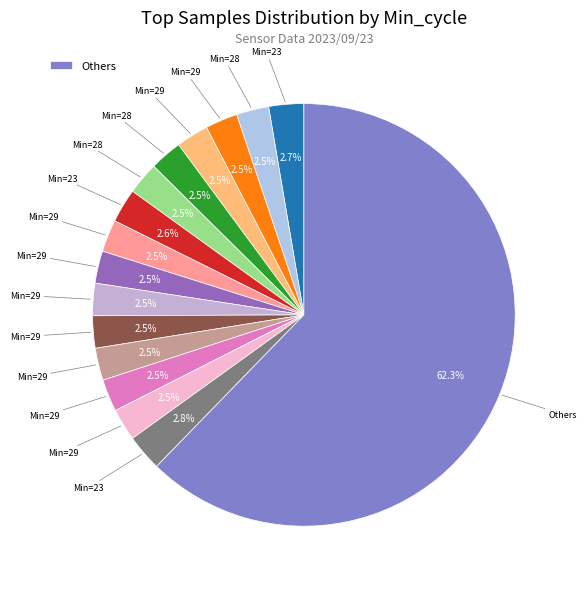

How many segments does this pie chart have?

16